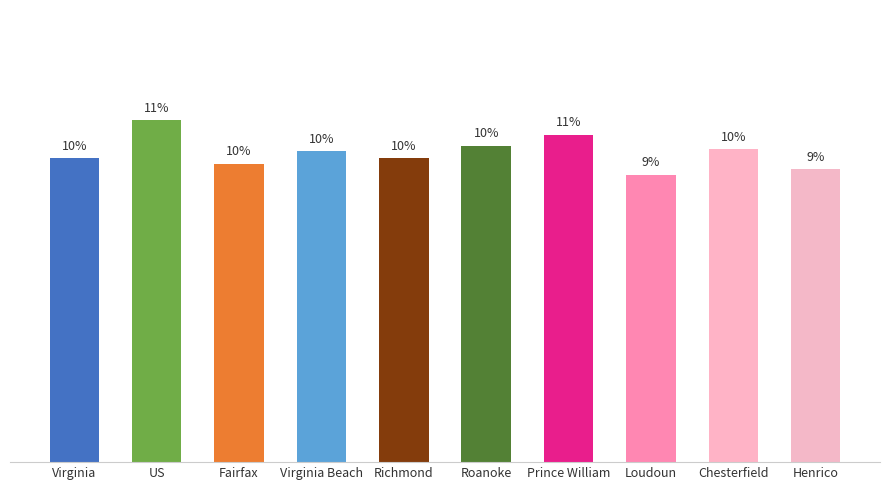

What is the ratio of the value at Henrico to the value at Richmond?

1.0